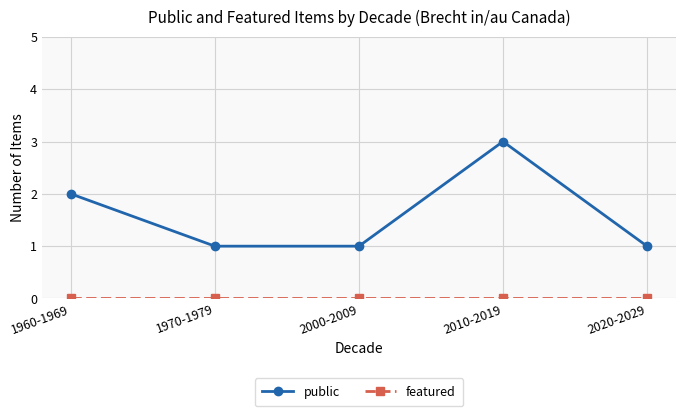

At which category does public reach its first local peak?

2010-2019